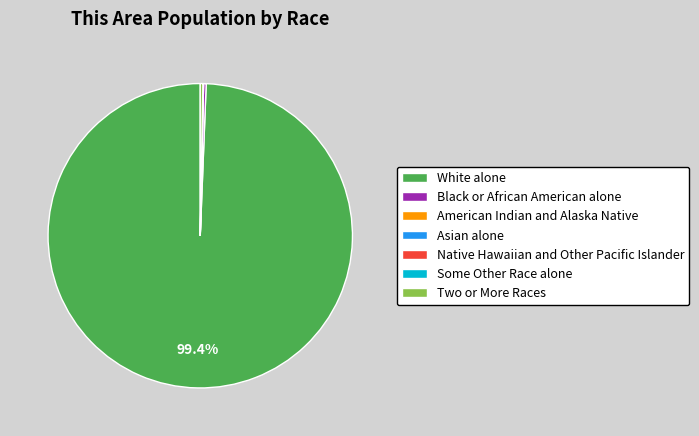

Does any single category account for the majority?

Yes